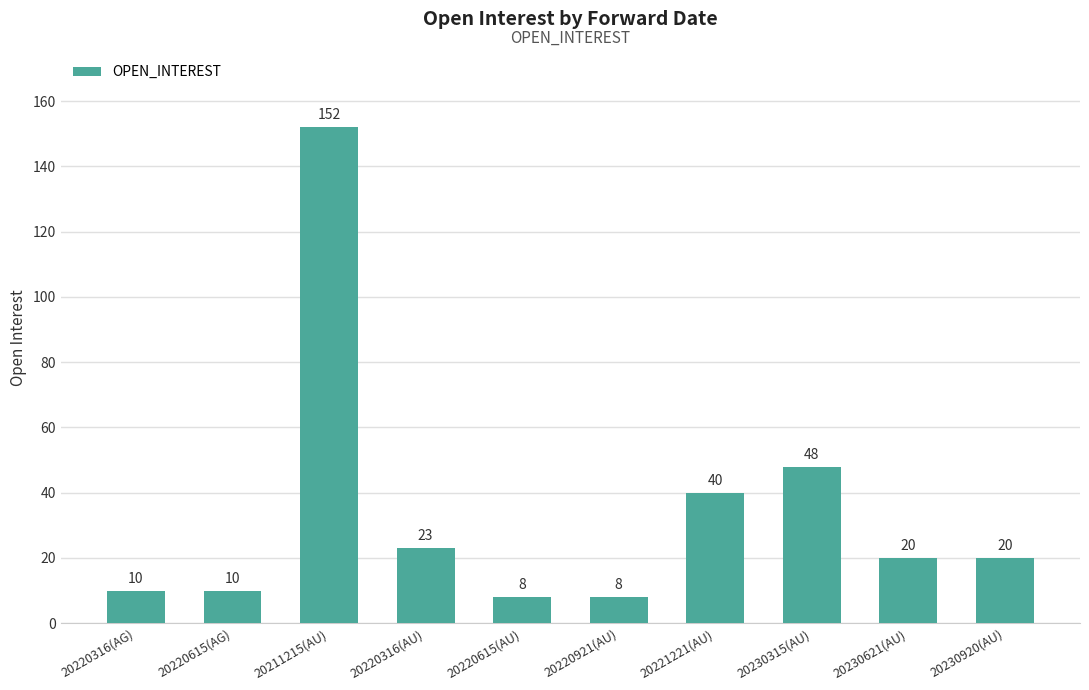

What is the difference between the values at 20230315(AU) and 20230621(AU)?

28